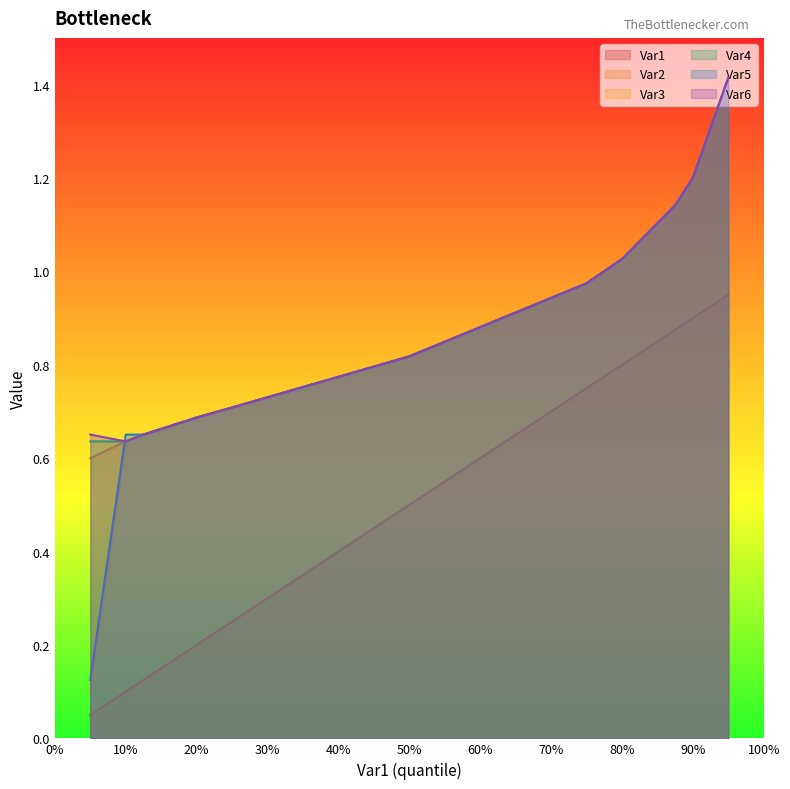

In Var6, how many points are lower than both neighbors (excluding endpoints)?

1